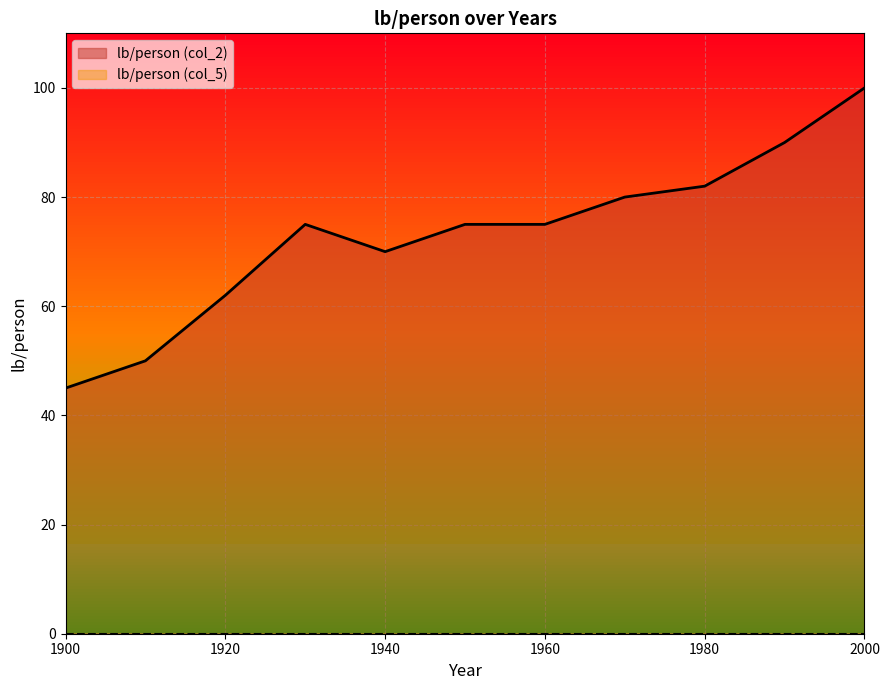

At which category does the chart reach its minimum across all series?

1900